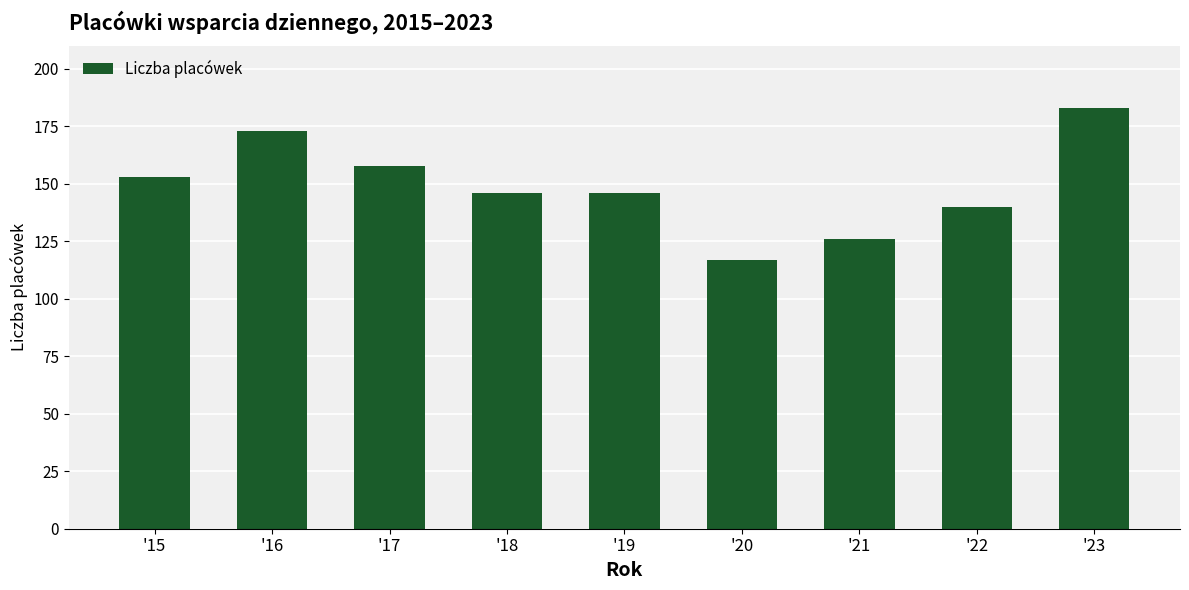

At which category does the chart reach its peak across all series?

'23